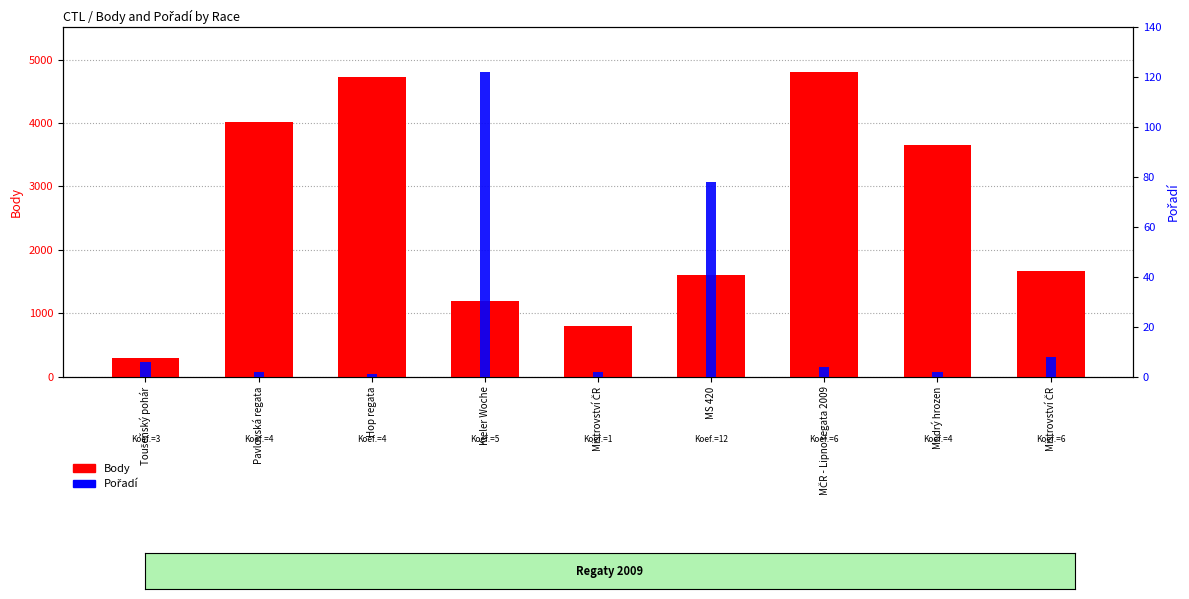

What is the label of the 4th bar from the left?

Kieler Woche